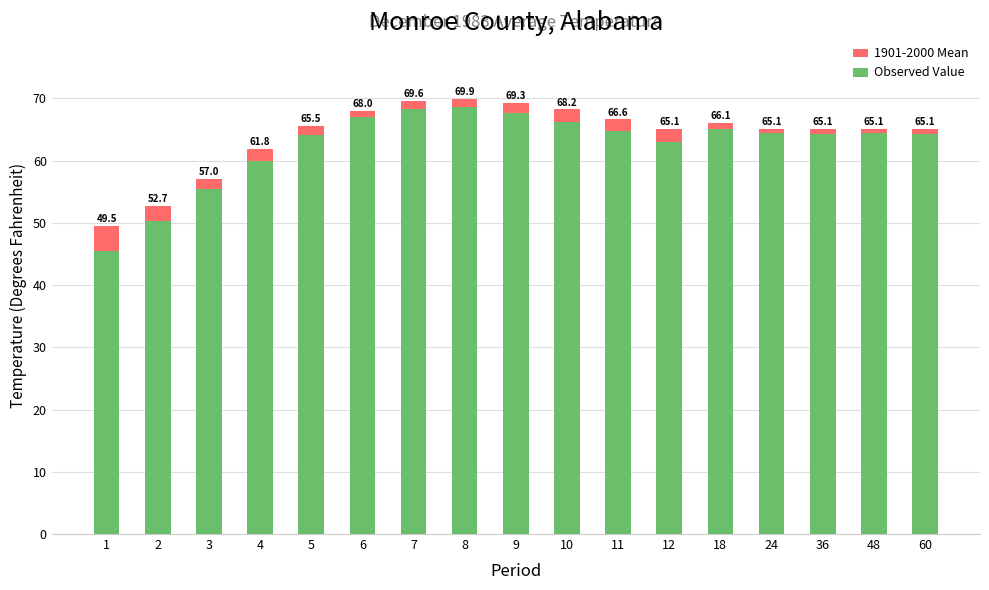

What is the minimum value shown in the chart?

45.4